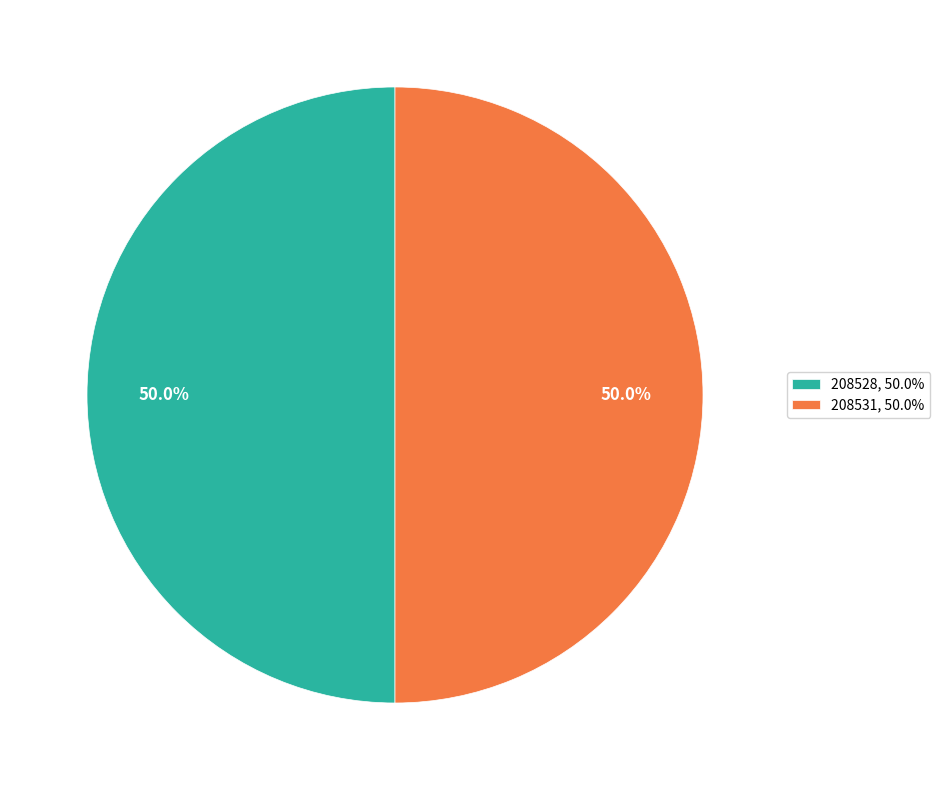

What is the ratio of the value at 208531, 50.0% to the value at 208528, 50.0%?

1.0